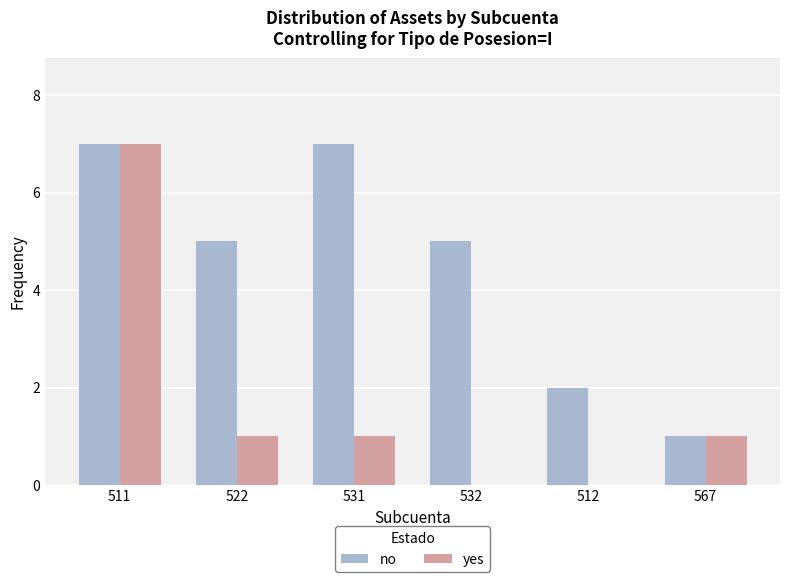

Which series has the largest total across all categories?

no